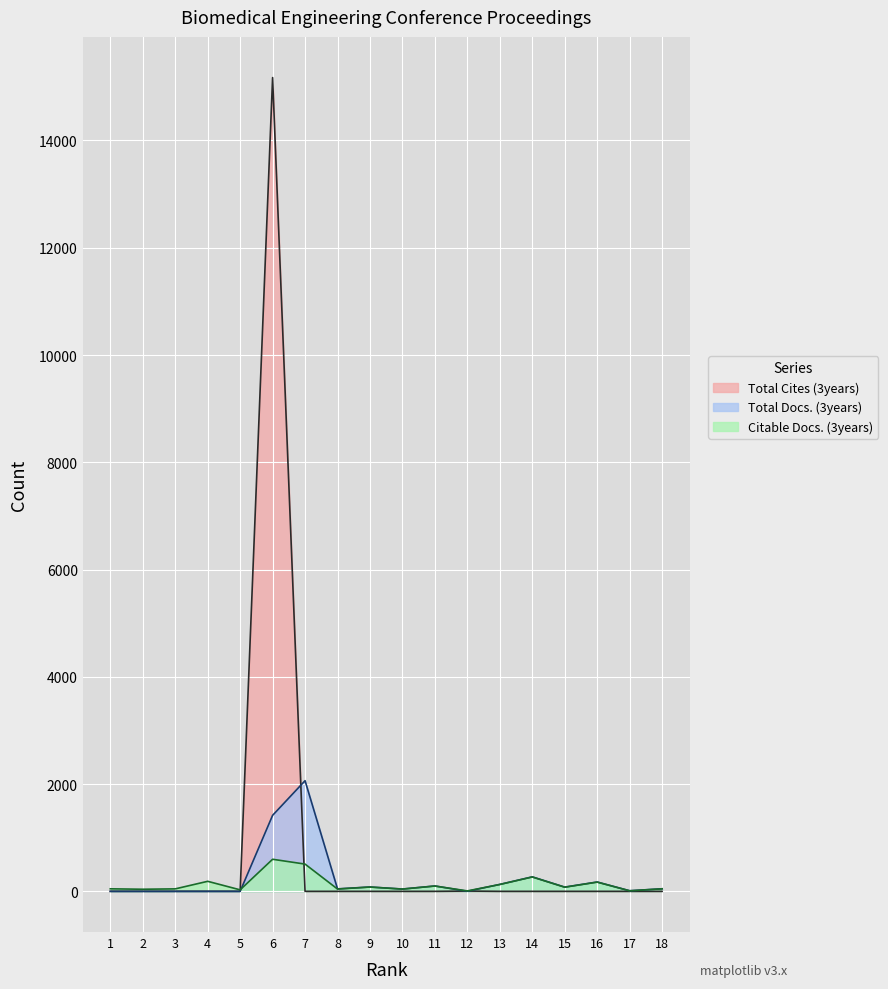

Is it true that Total Cites (3years) equals 0 at 7?

True